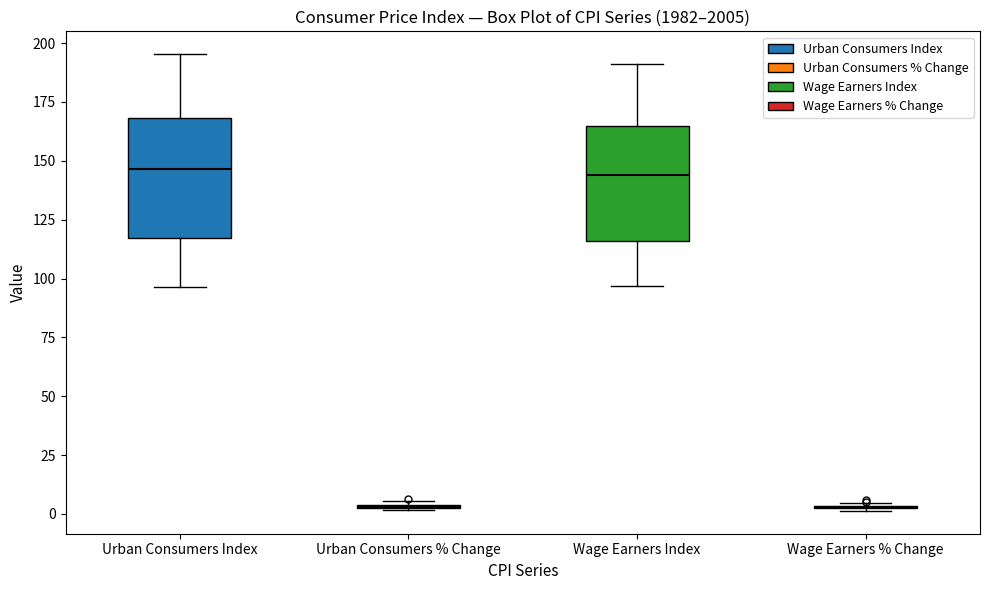

Reading left to right, read every box against the y-axis: the position of its median line, the range the box covers, and the ends of its whiskers. The values are not printed on the chart, so give them approximately, as read against the axis.

Urban Consumers Index: median 145, box 115 to 170, whiskers 95 to 195
Urban Consumers % Change: box collapsed to a line at 5, whiskers 0 to 5
Wage Earners Index: median 145, box 115 to 165, whiskers 95 to 190
Wage Earners % Change: box collapsed to a line at 5, whiskers 0 to 5